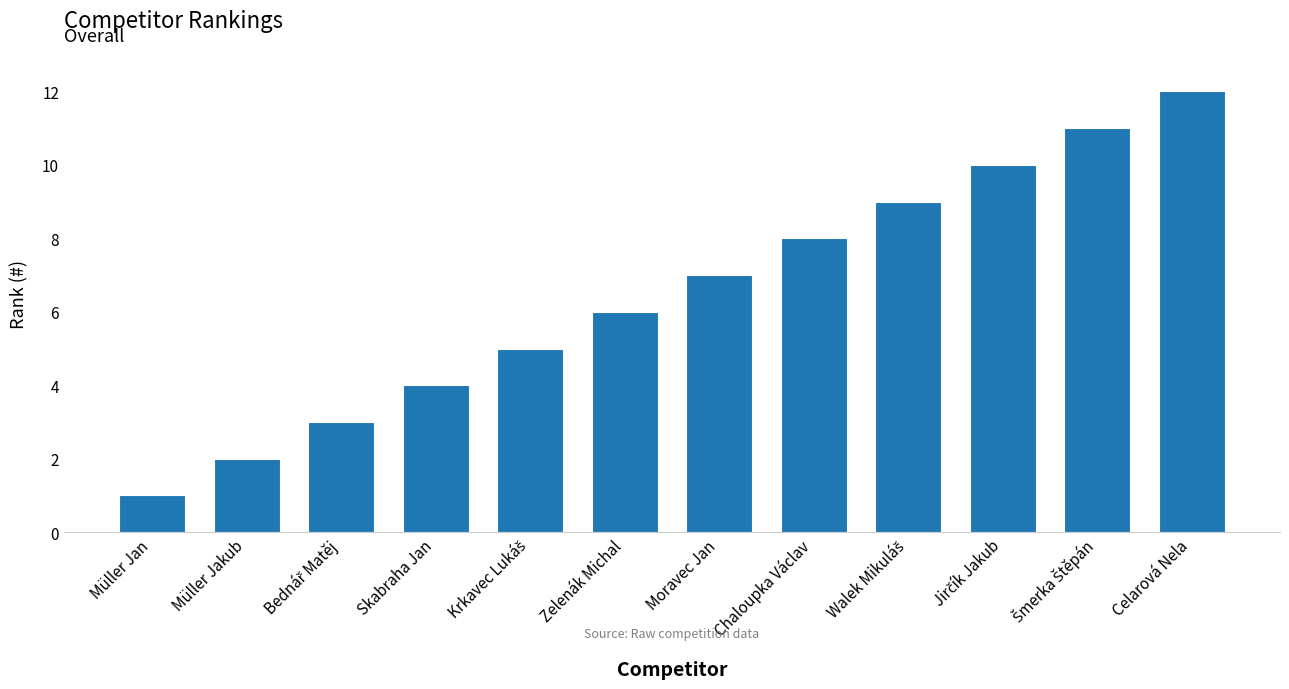

What is the difference between the second highest and minimum values?

10